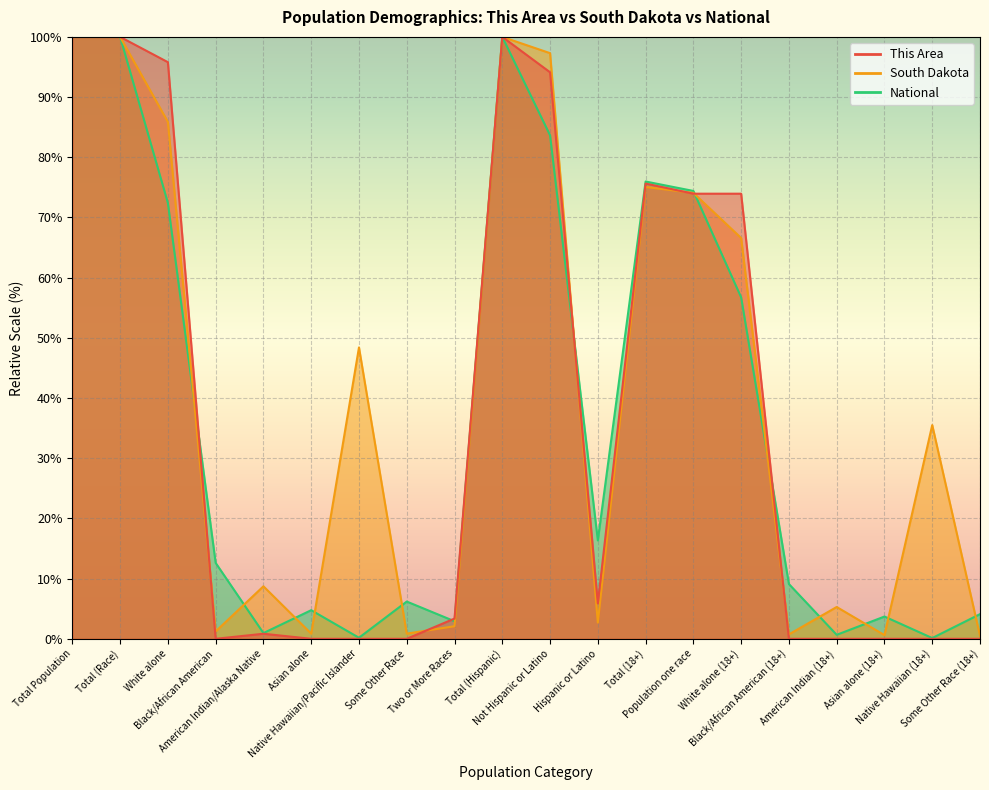

The value of National at Native Hawaiian/Pacific Islander is 0.2. True or false?

True